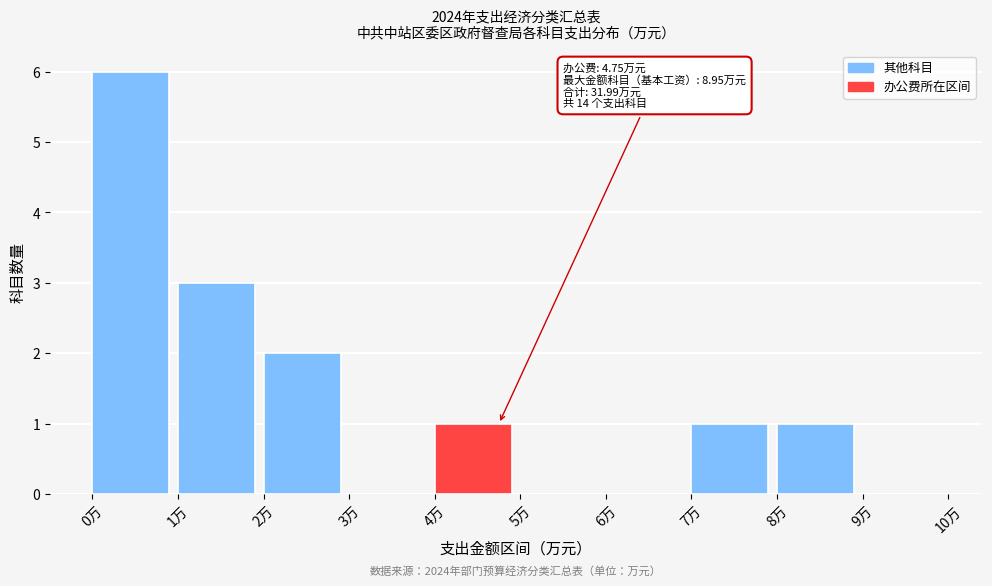

Over which range of the x-axis is the bar tallest?

0 to 1